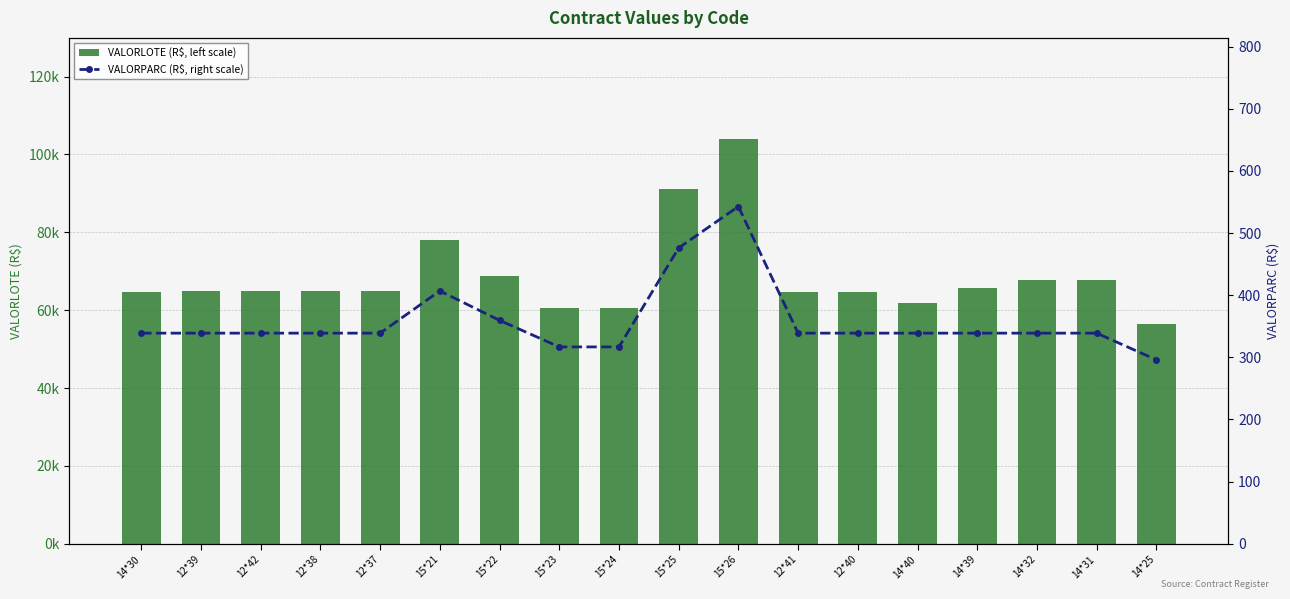

At which category is the sum across all series the highest?

15*26